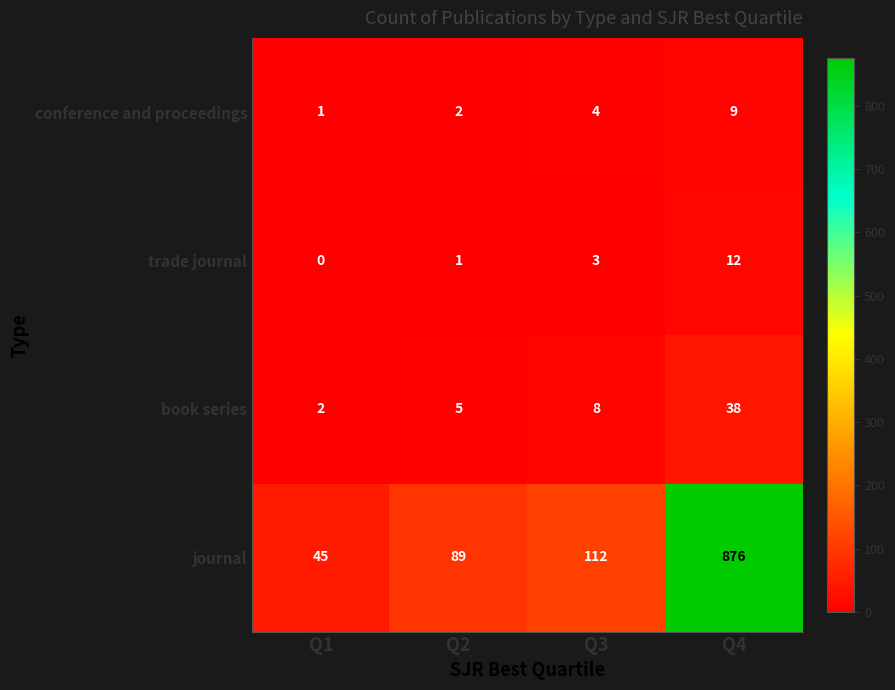

Rank the categories by conference and proceedings value from highest to lowest.

Q4, Q3, Q2, Q1